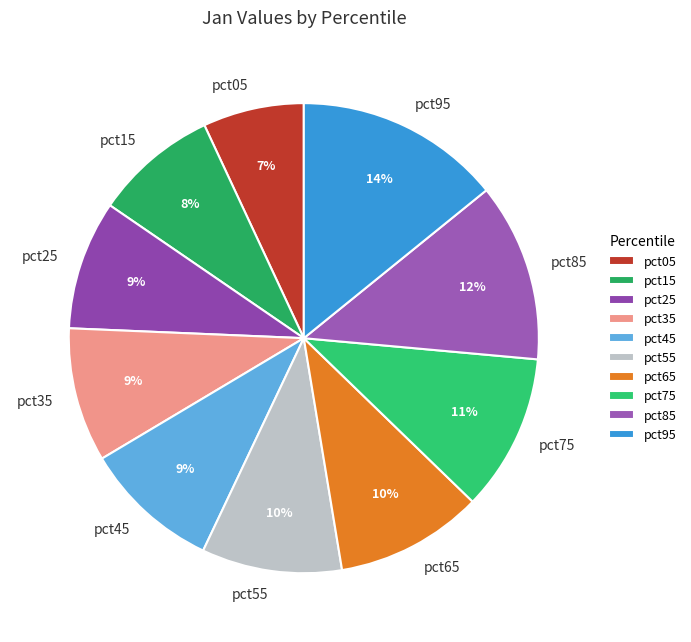

What is the largest slice in the pie chart?

pct95